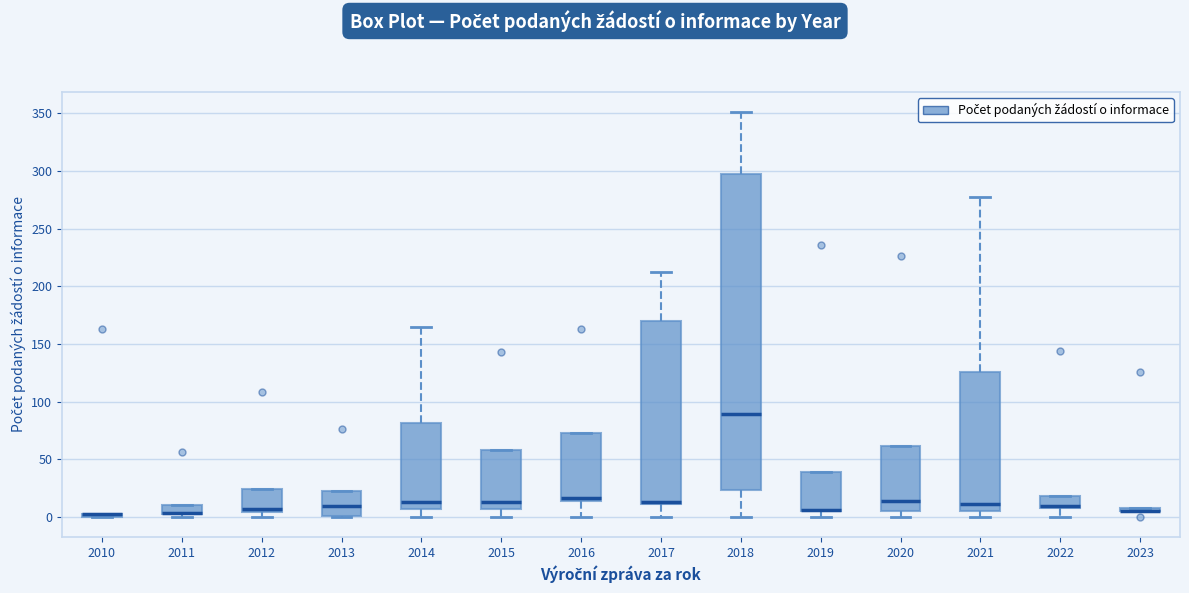

Comparing the boxes themselves (not the whiskers), which one is the tallest?

2018